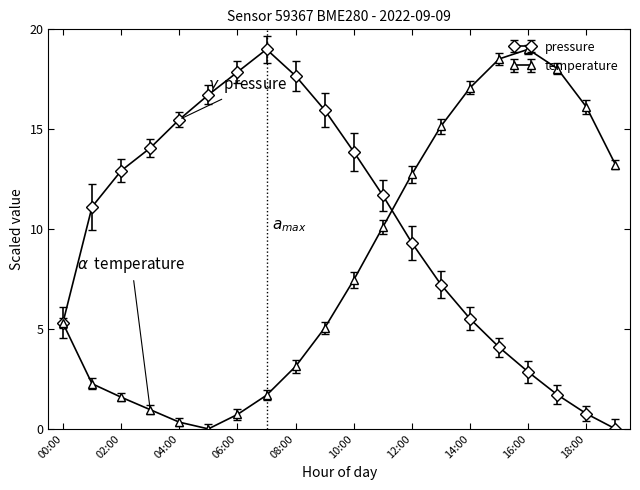

Which series has the largest total across all categories?

pressure